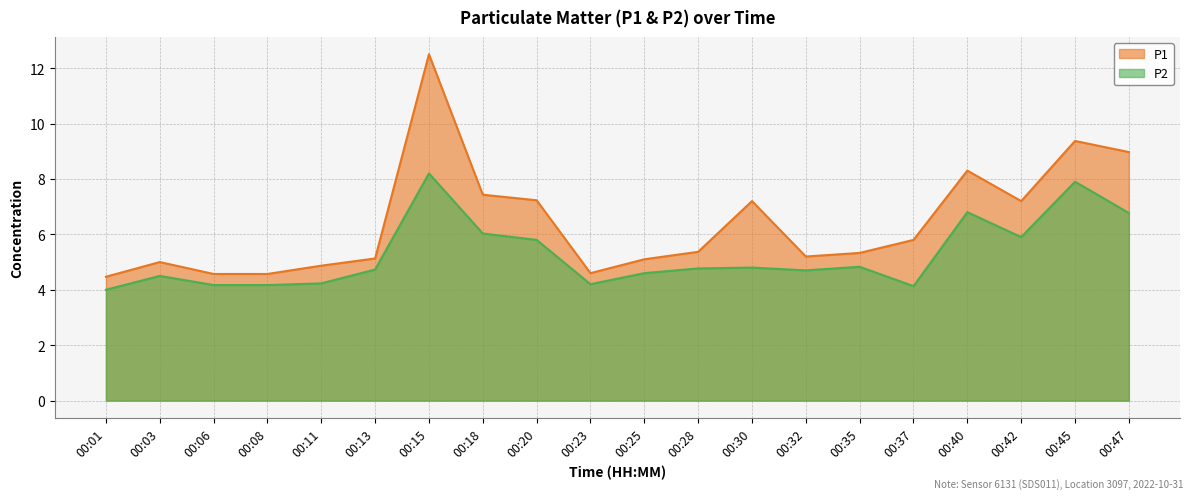

How many interior local valleys does the P2 series have?

4